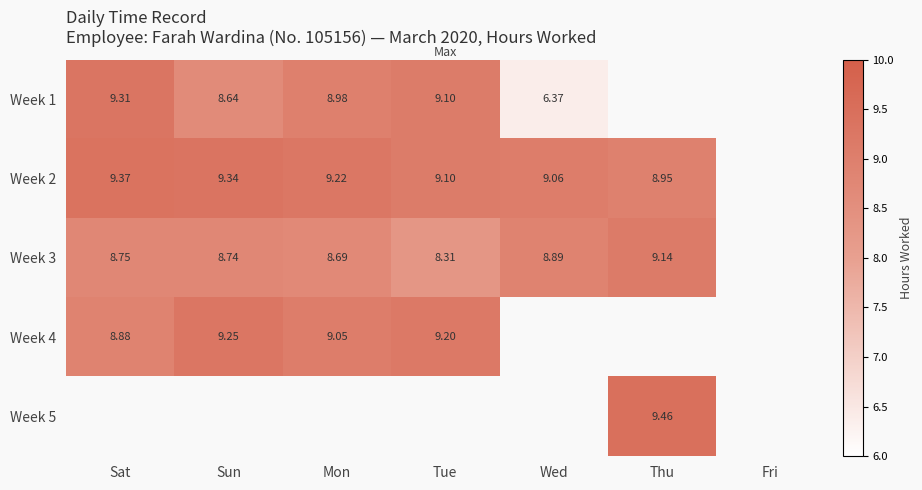

Where is Week 4 nearest to the value 9?

Mon